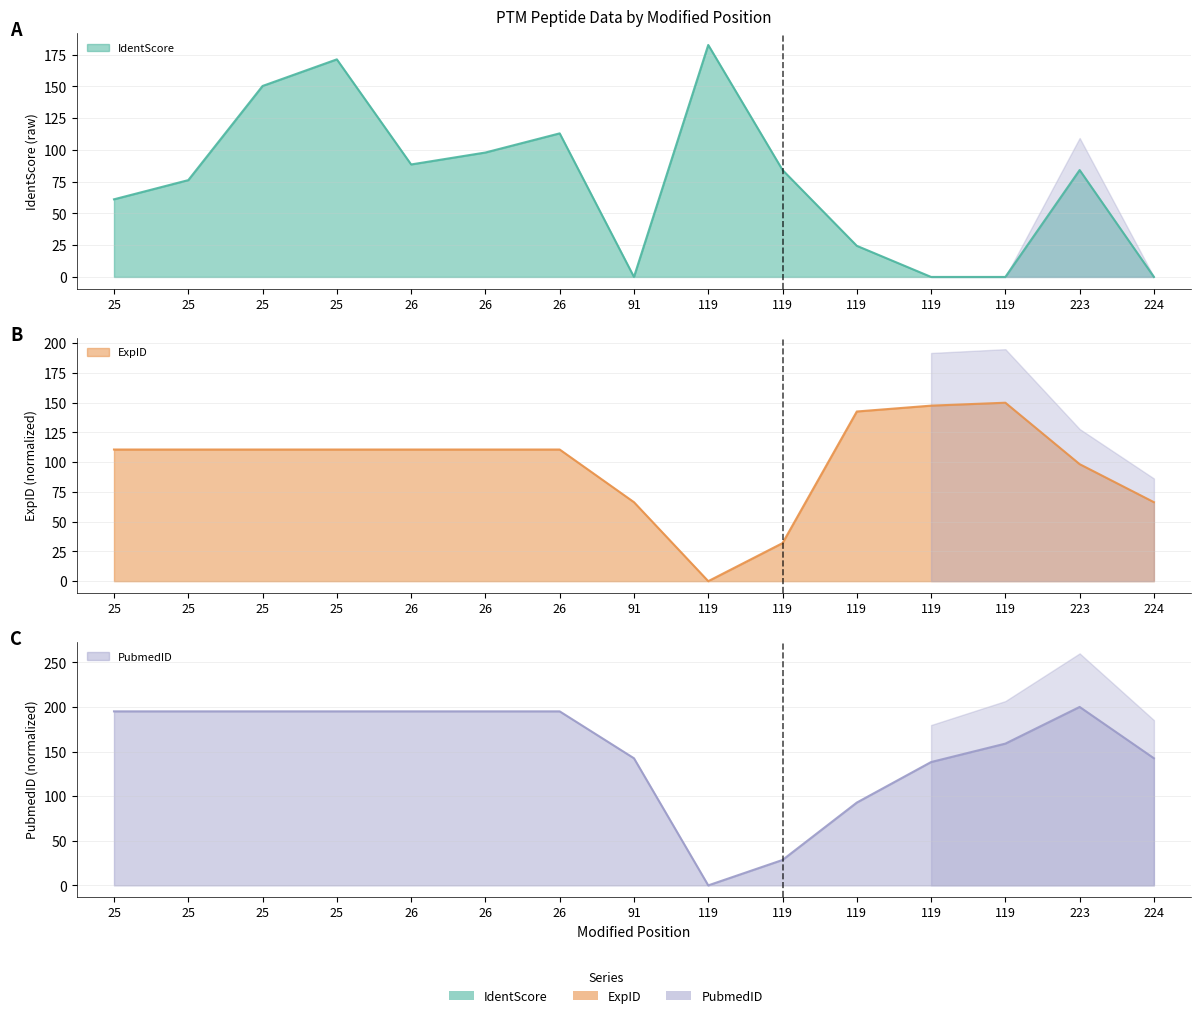

Does the chart have visible grid lines?

Yes